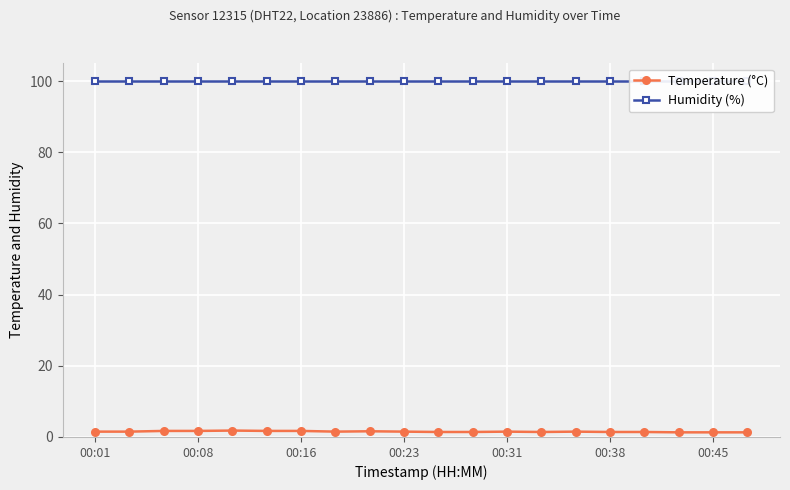

How many lines are shown in the chart?

2